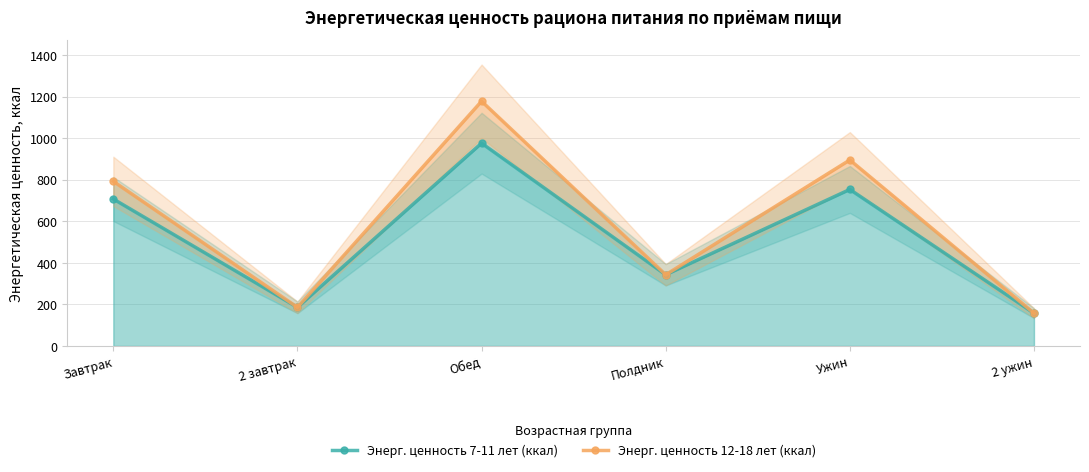

Reading right to left, transcribe all the data shown in this chart.

Энерг. ценность 7-11 лет (ккал): 2 ужин=158	Ужин=754	Полдник=343	Обед=977	2 завтрак=186	Завтрак=708
Энерг. ценность 12-18 лет (ккал): 2 ужин=158	Ужин=896	Полдник=343	Обед=1179	2 завтрак=186	Завтрак=793